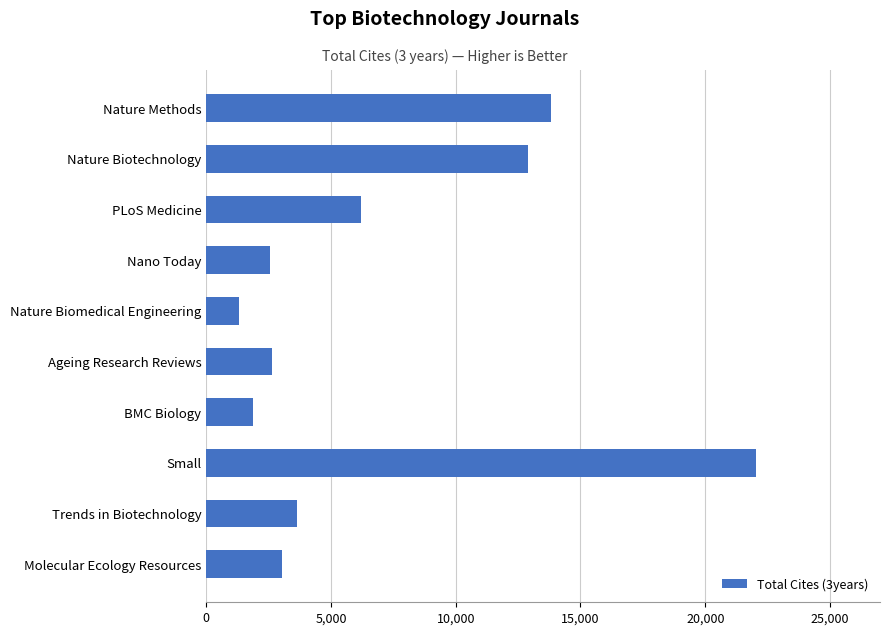

What is the difference between the maximum and minimum values?

20697